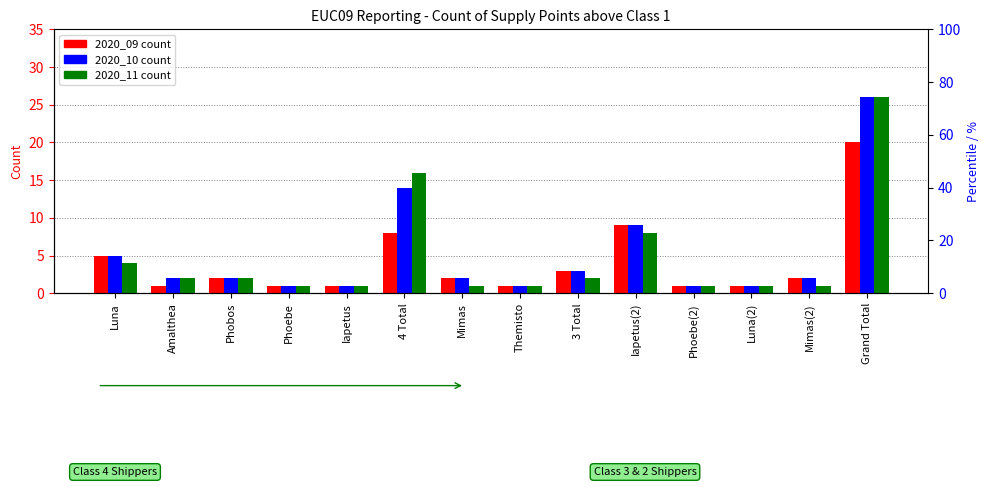

Which category has the highest value across all series?

Grand Total